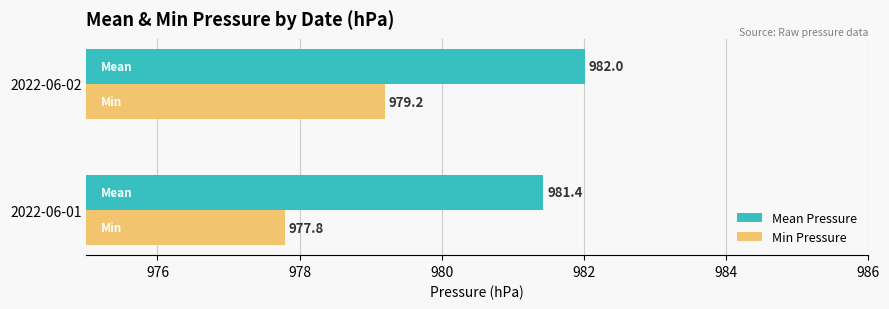

What is the average value of the Mean Pressure series?

981.7